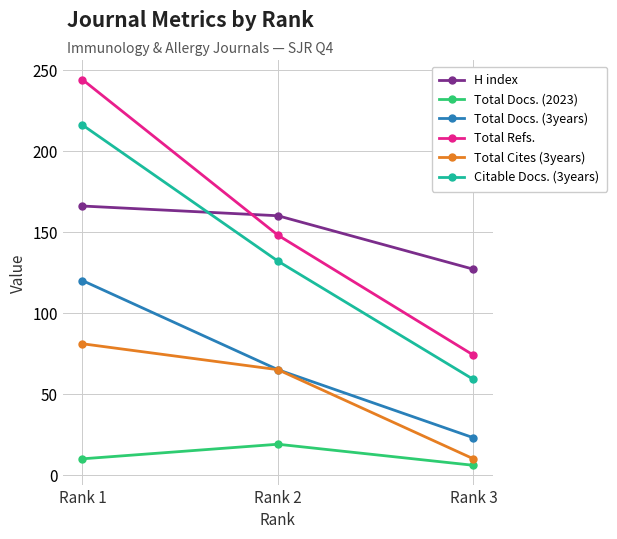

Reading left to right, list all the values displayed in this chart.

H index: 166	160	127
Total Docs. (2023): 10	19	6
Total Docs. (3years): 120	65	23
Total Refs.: 244	148	74
Total Cites (3years): 81	65	10
Citable Docs. (3years): 216	132	59